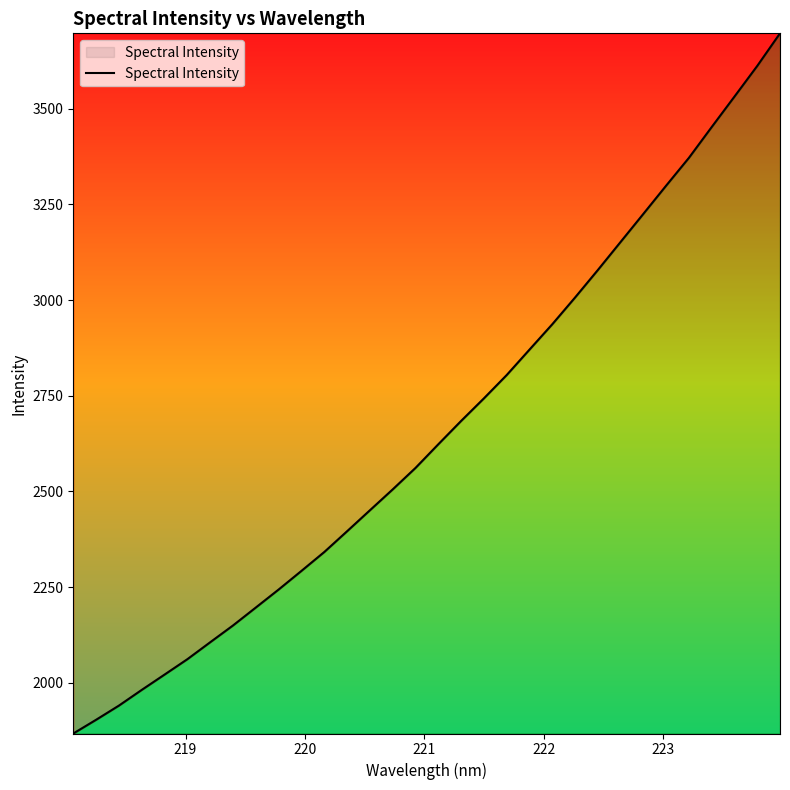

What is the greatest value displayed?

3696.9